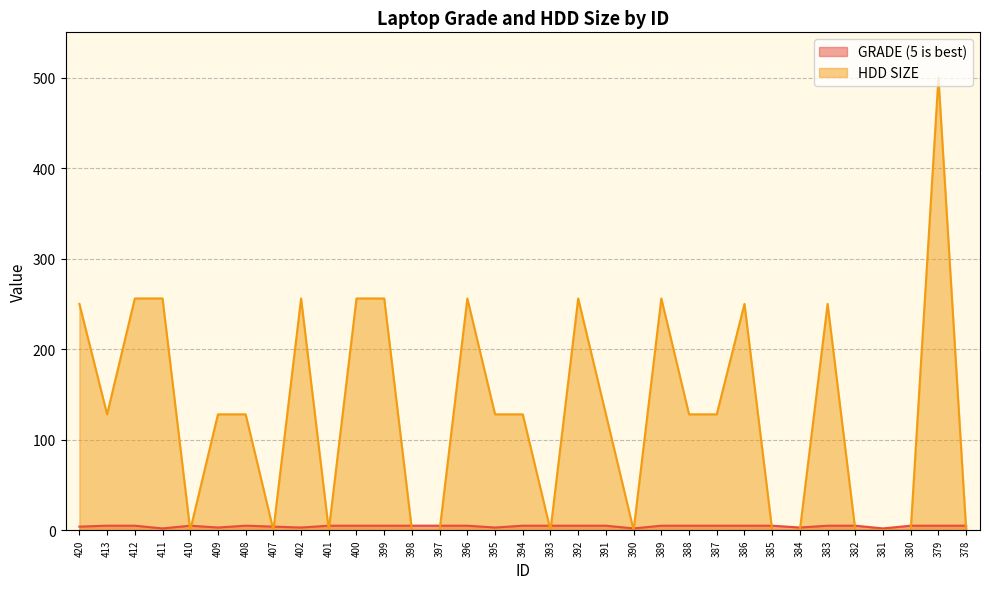

True or false: GRADE (5 is best) has more than 2 points higher than both neighbors.

False